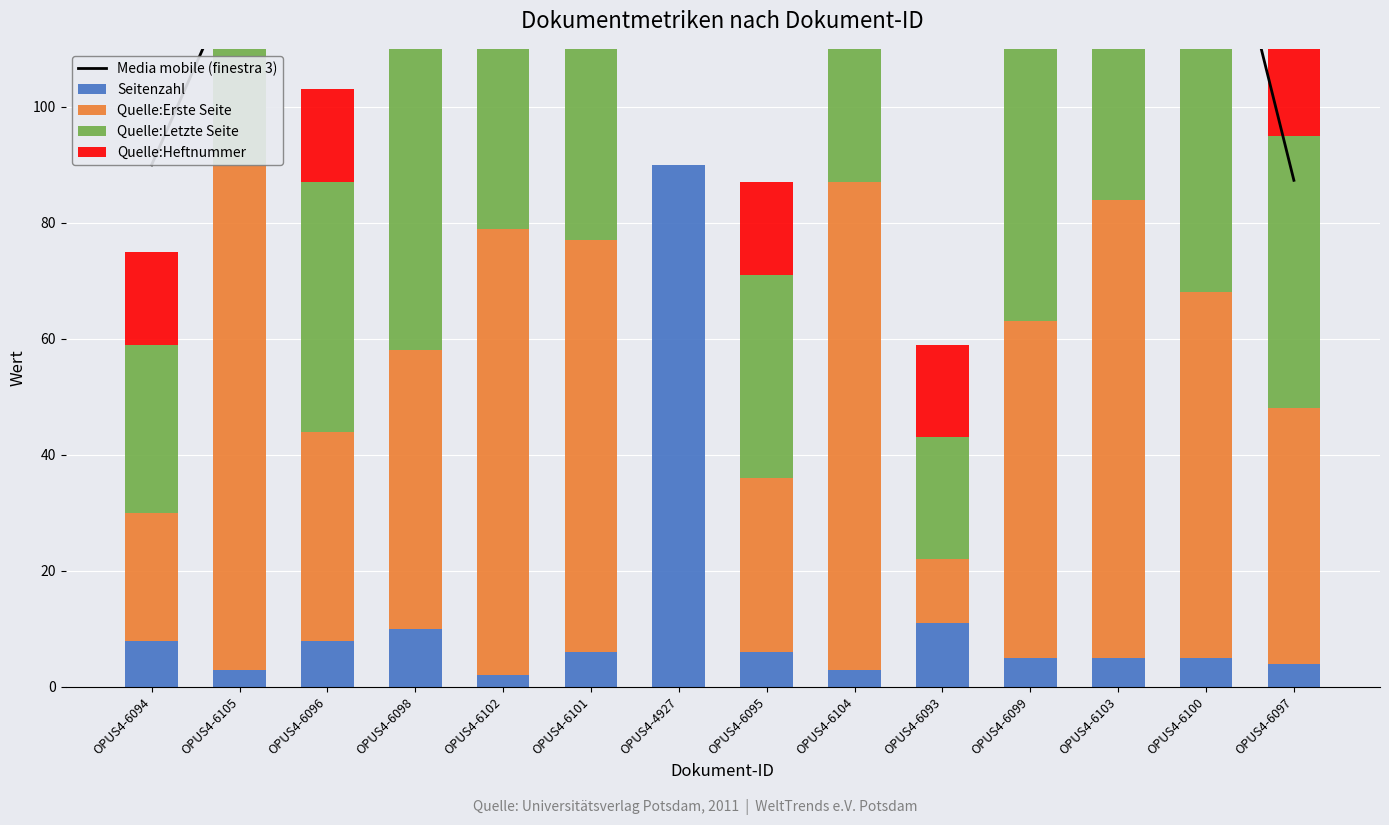

True or false: Quelle:Erste Seite has a value of 36.0 at OPUS4-6096.

True